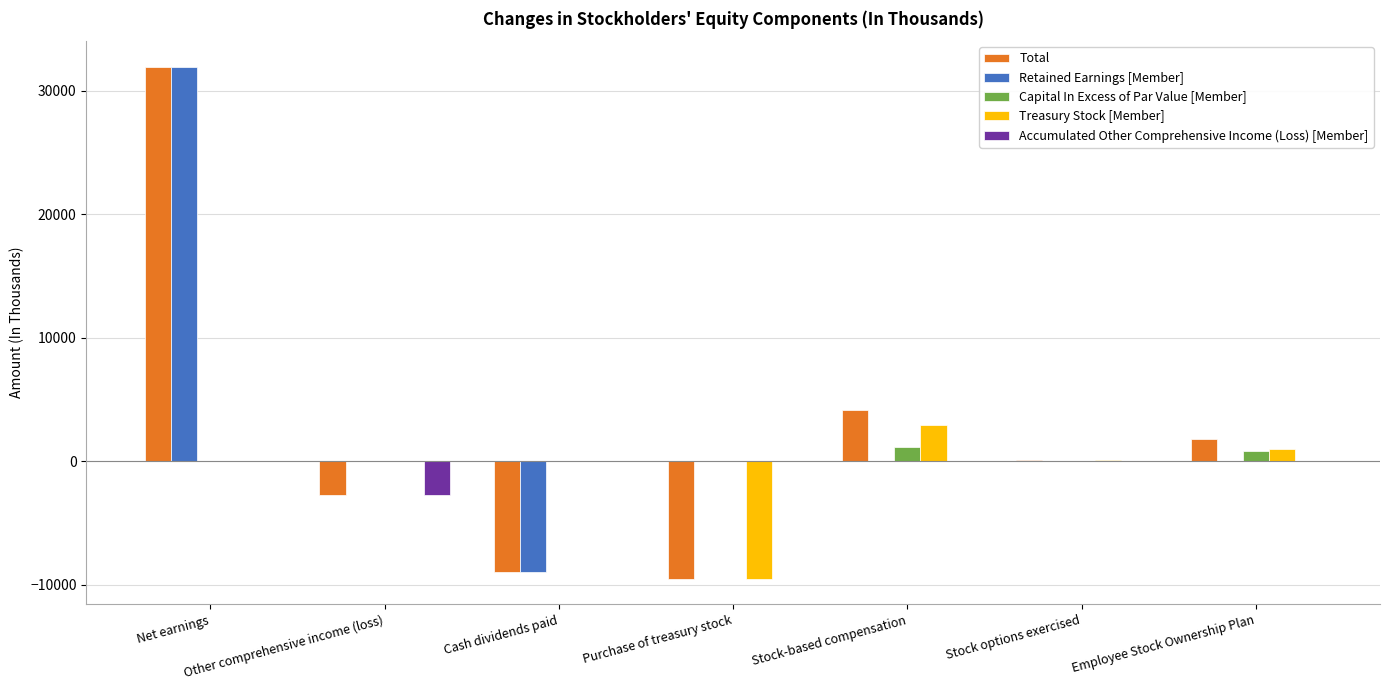

At which category is the sum across all series the highest?

Net earnings